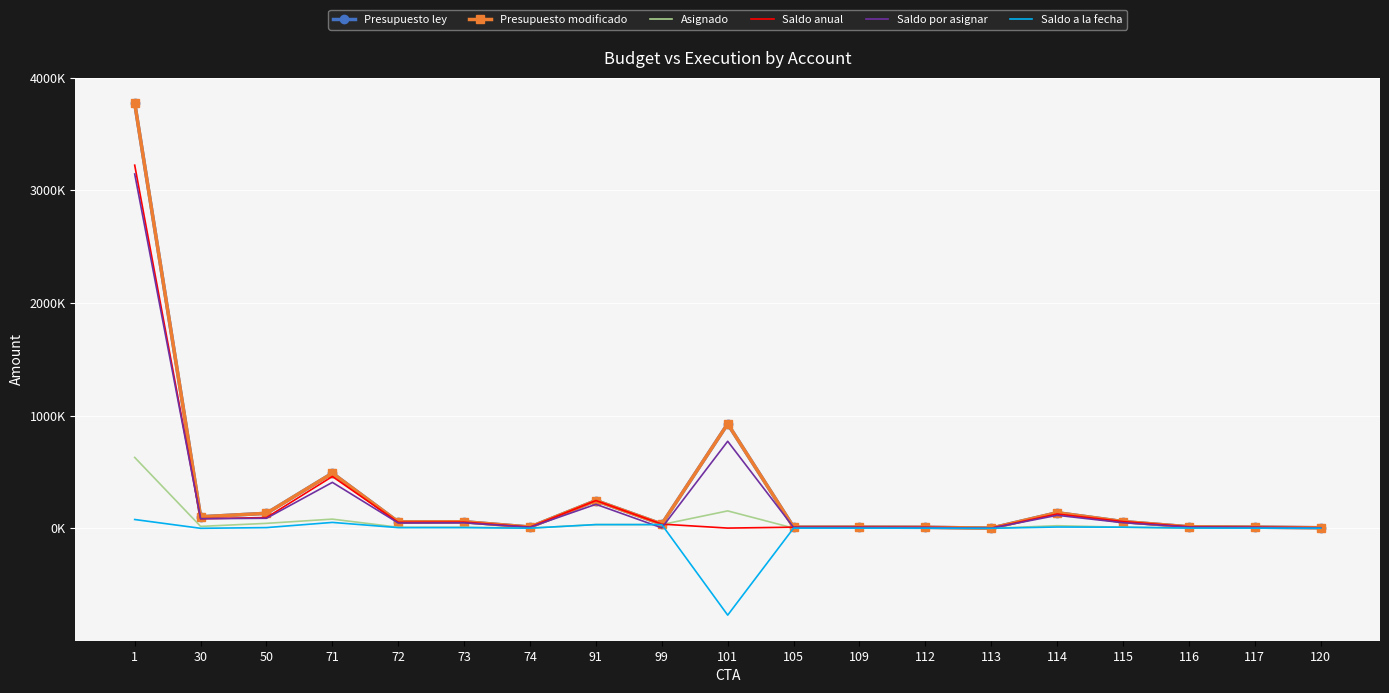

What is the average value of the Saldo por asignar series?

265050.2